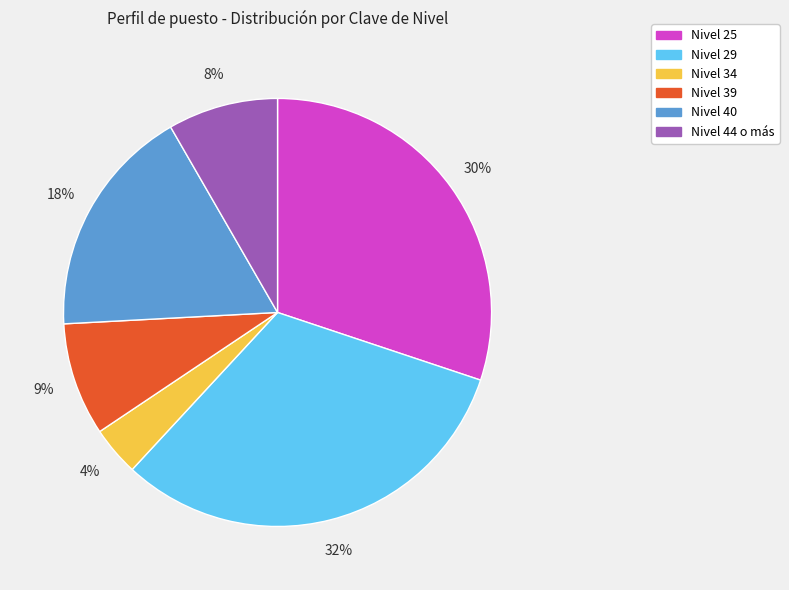

The Nivel 34 slice represents 4% of the pie. True or false?

True